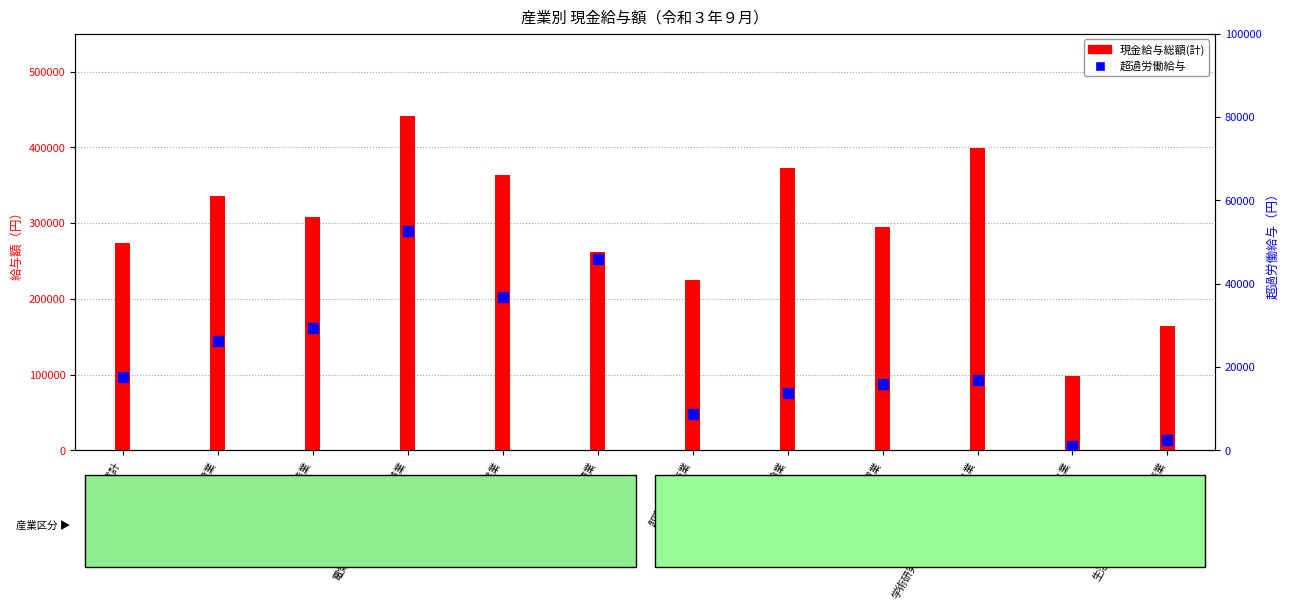

How many bars are there in total?

24